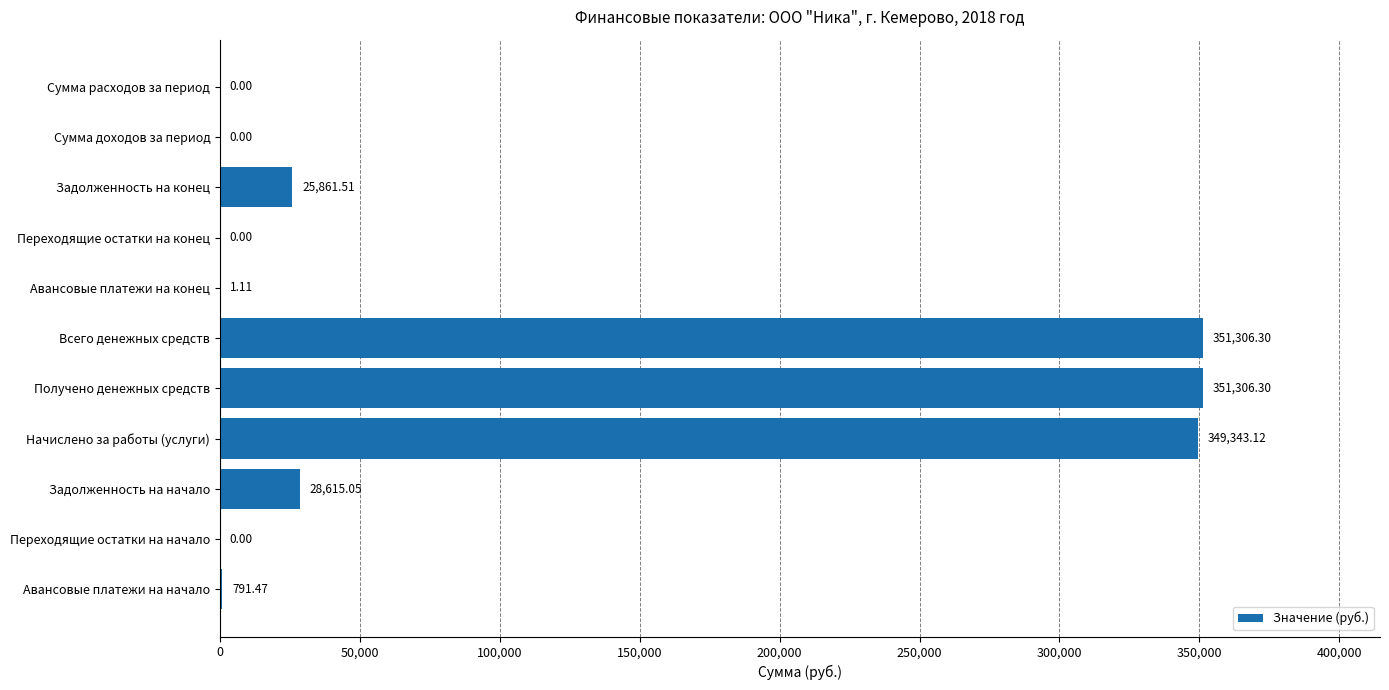

Where is the data nearest to the value 175653?

Задолженность на начало